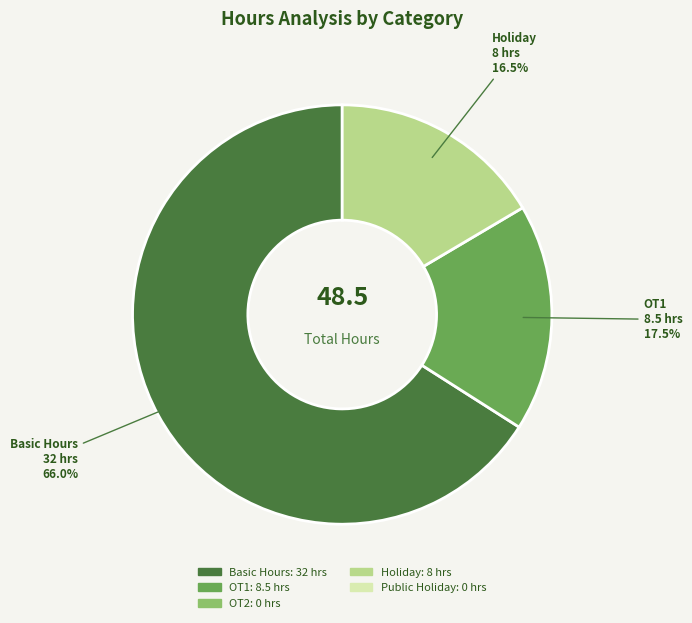

Is there any slice that represents more than half of the pie?

Yes